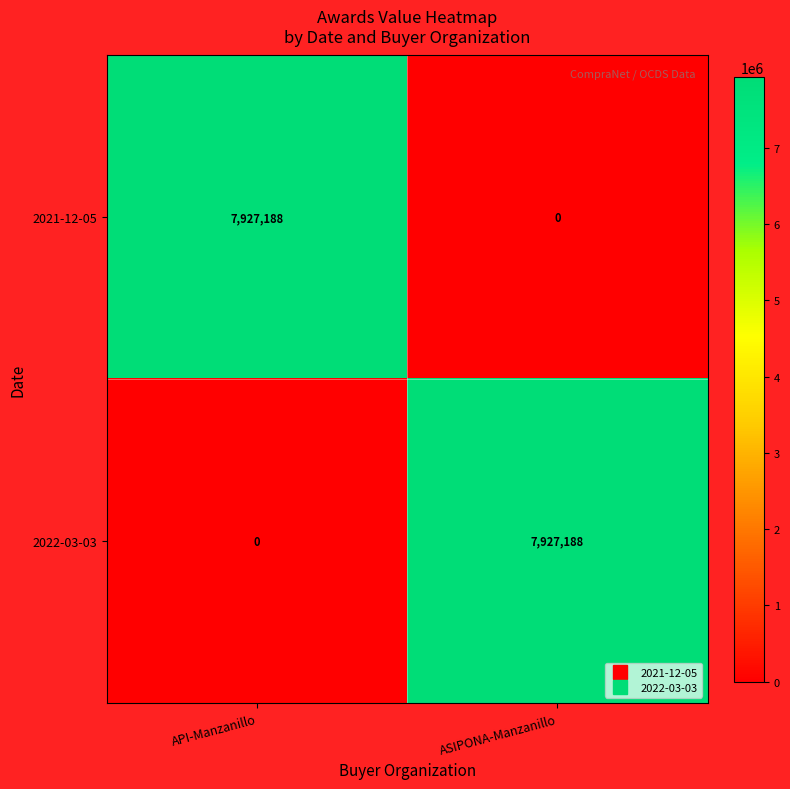

What is the sum of the 2021-12-05 values at ASIPONA-Manzanillo and API-Manzanillo?

7927188